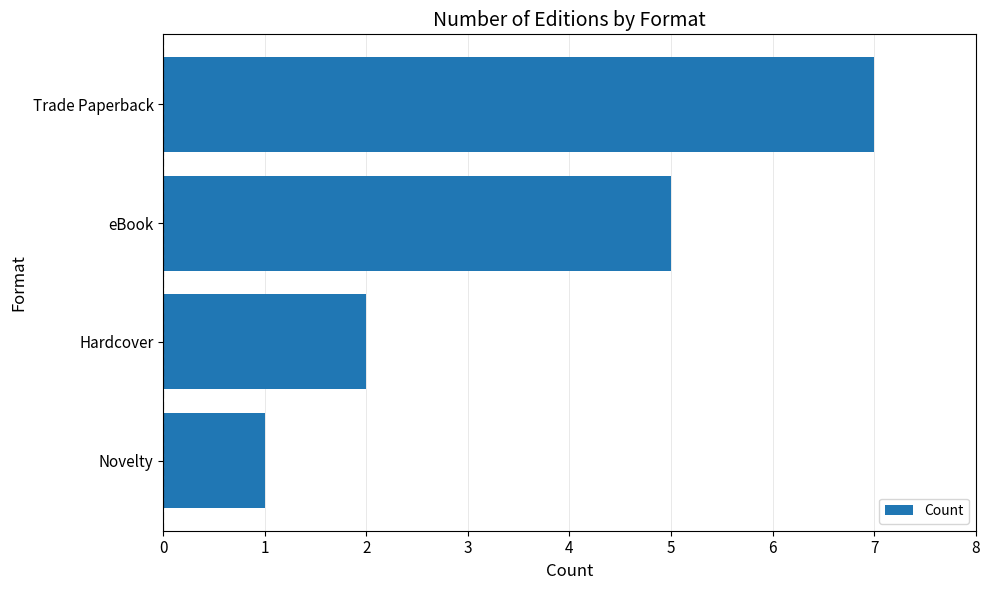

What is the smallest value displayed?

1